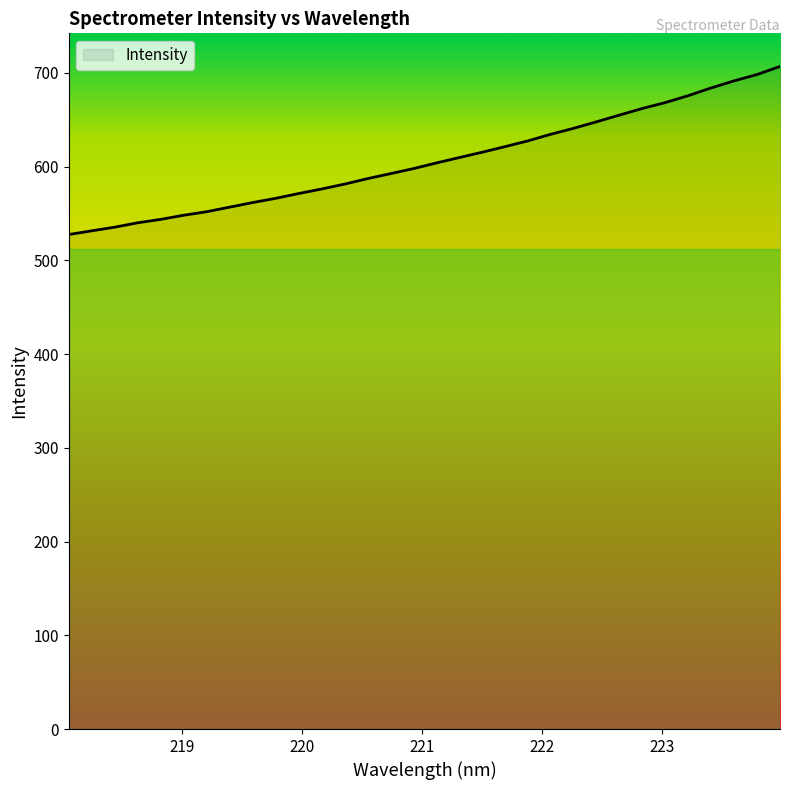

What is the greatest value displayed?

706.8